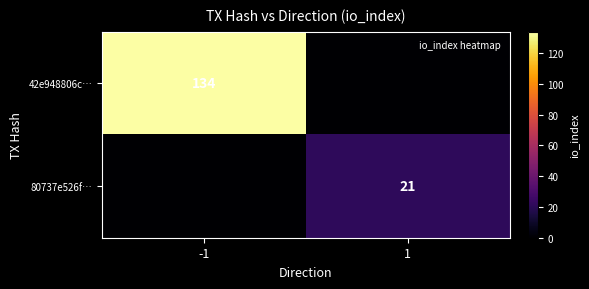

Is it true that 42e948806c… equals 214 at -1?

False